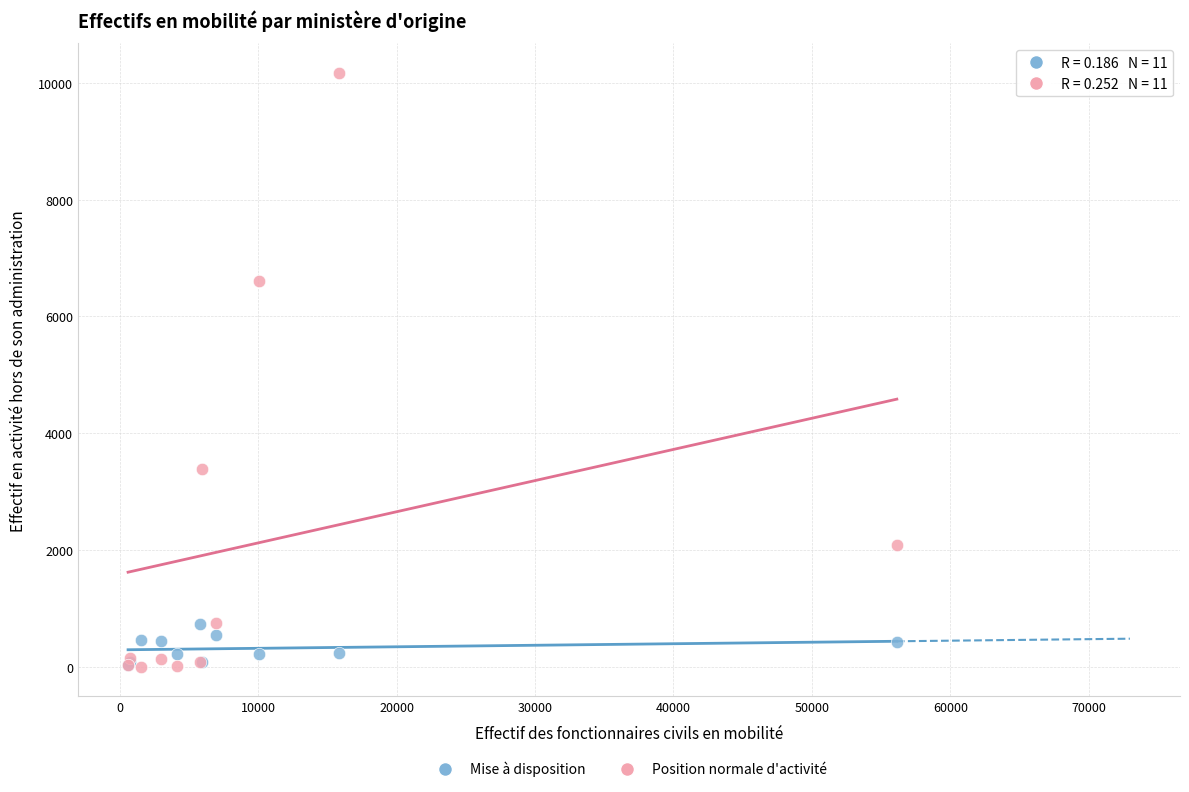

Which series contains the highest Y value?

Position normale d'activité